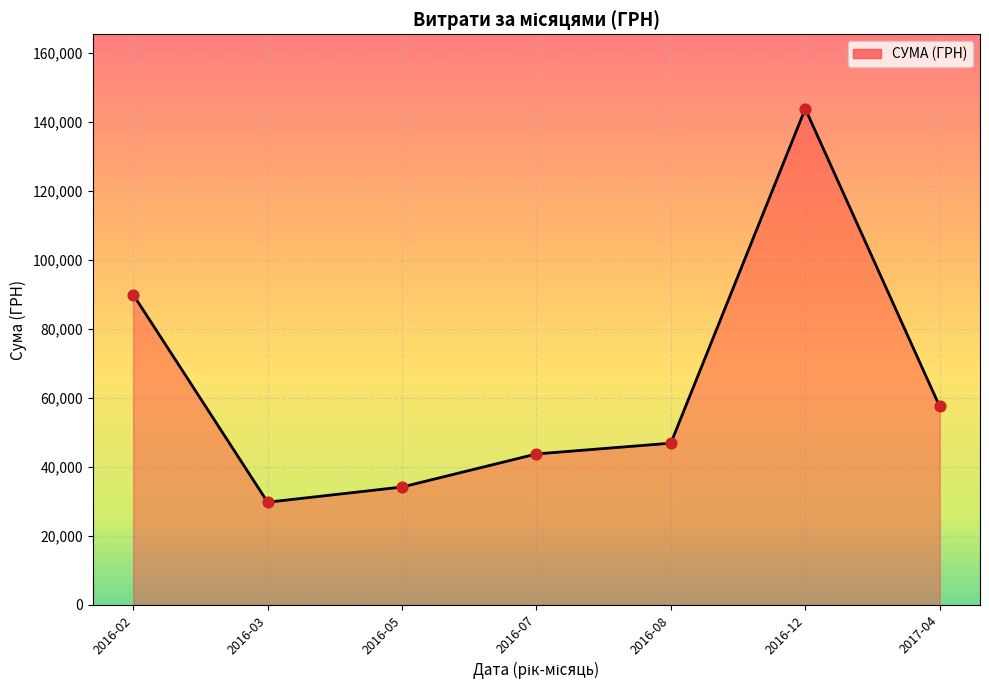

What is the change in value from 2016-02 to 2016-05?

-55756.2